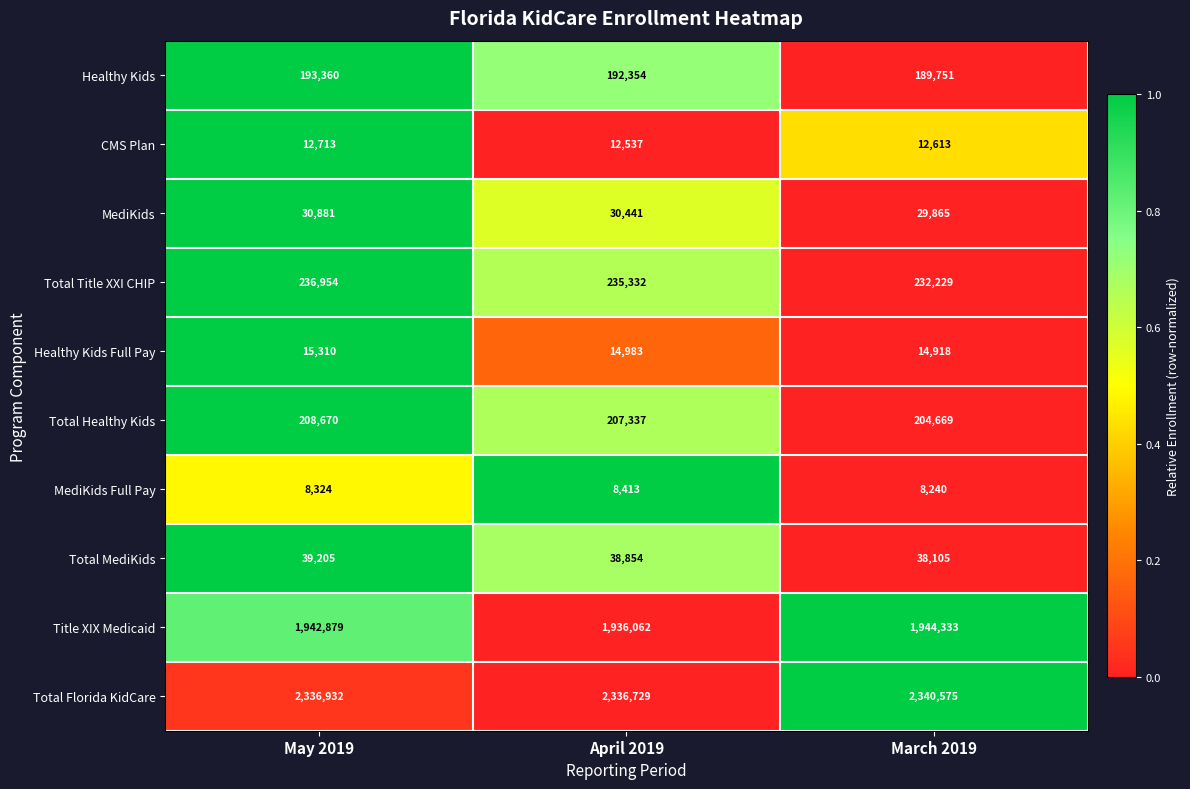

Reading left to right, extract all data points from this chart.

Healthy Kids: 193360	192354	189751
CMS Plan: 12713	12537	12613
MediKids: 30881	30441	29865
Total Title XXI CHIP: 236954	235332	232229
Healthy Kids Full Pay: 15310	14983	14918
Total Healthy Kids: 208670	207337	204669
MediKids Full Pay: 8324	8413	8240
Total MediKids: 39205	38854	38105
Title XIX Medicaid: 1942879	1936062	1944333
Total Florida KidCare: 2336932	2336729	2340575